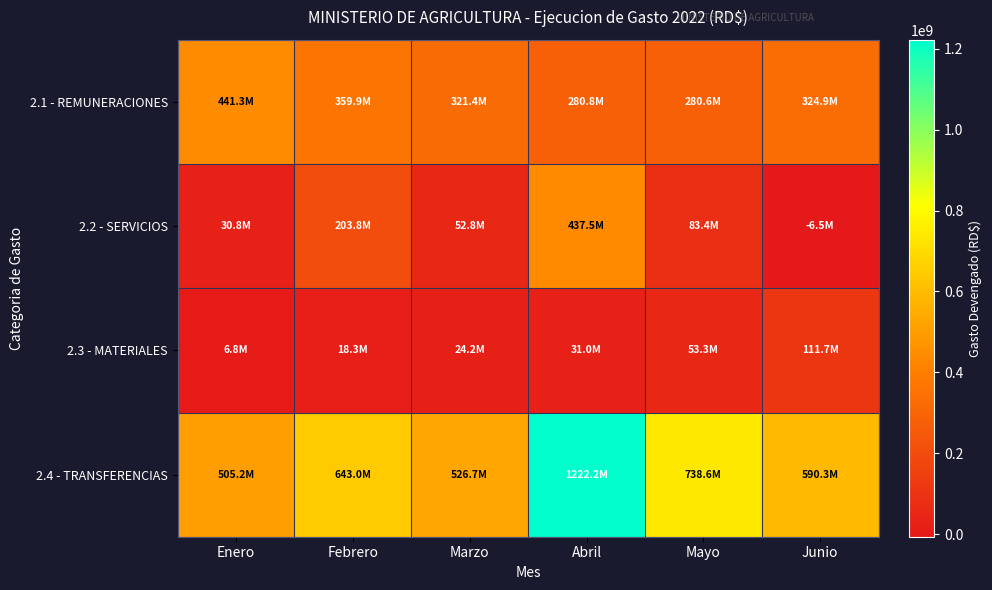

Which series has the largest range (max minus min)?

2.4 - TRANSFERENCIAS